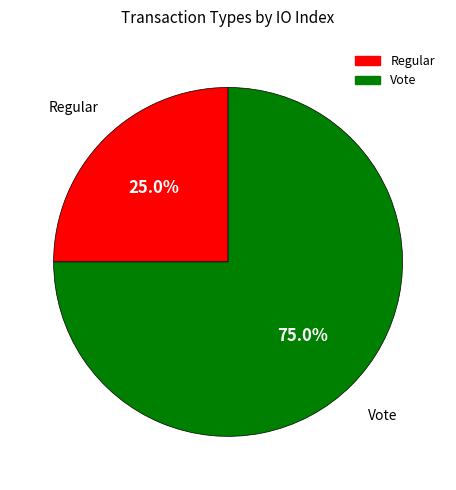

To the nearest percent, what portion does Vote represent?

75%